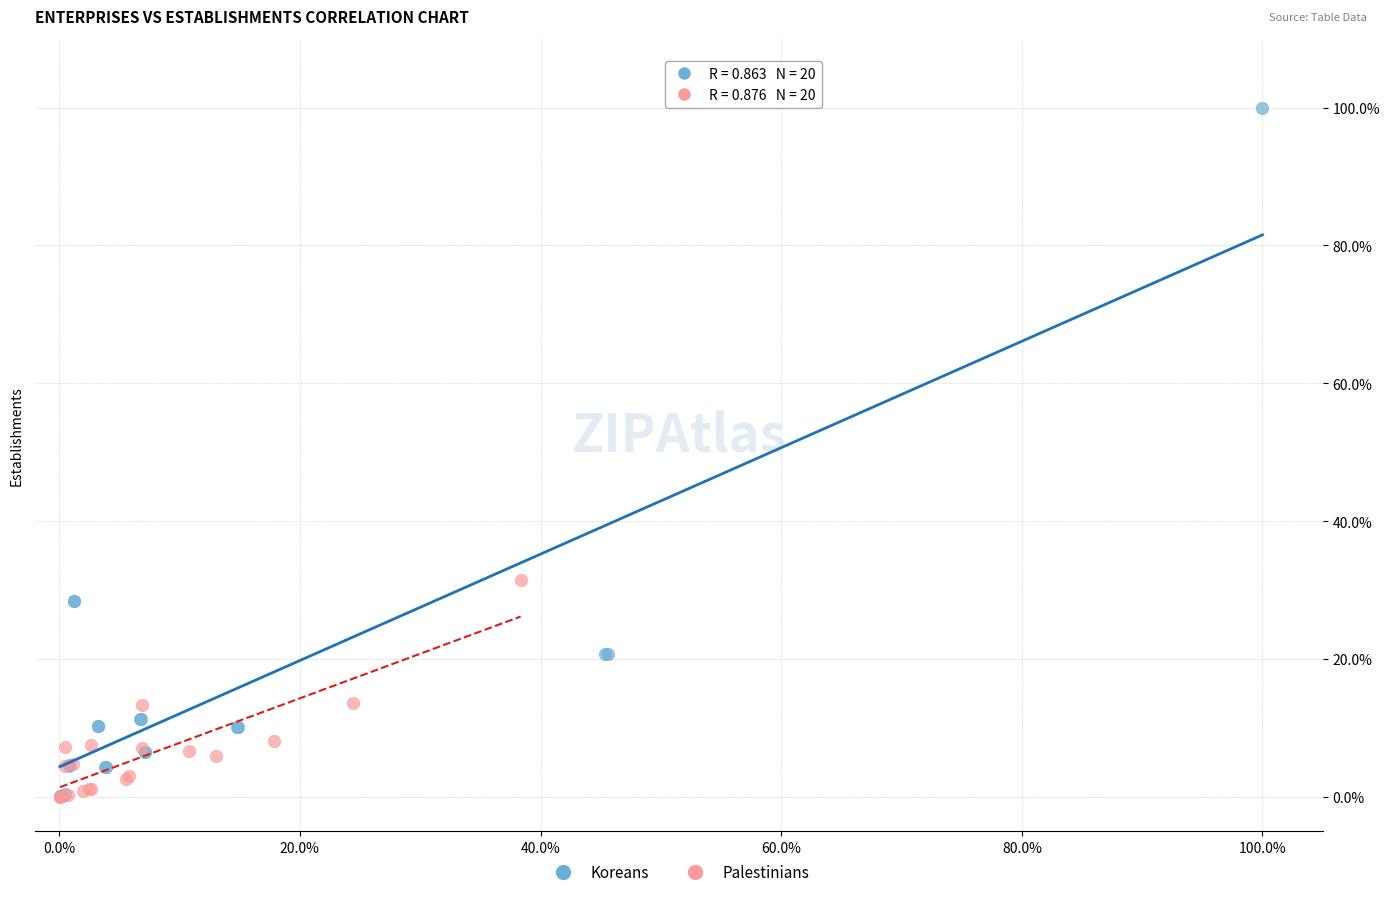

Which series has the widest spread of Y values?

Koreans